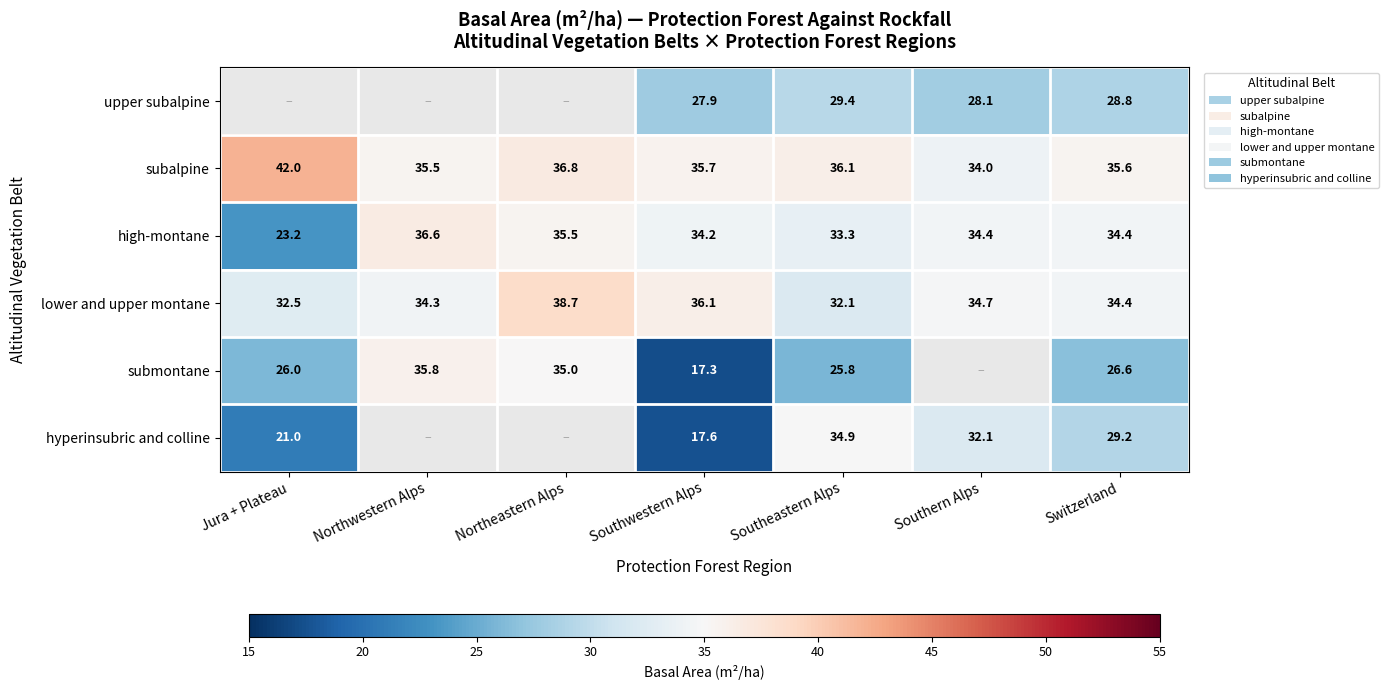

Which category has the lowest value across all series?

Southwestern Alps